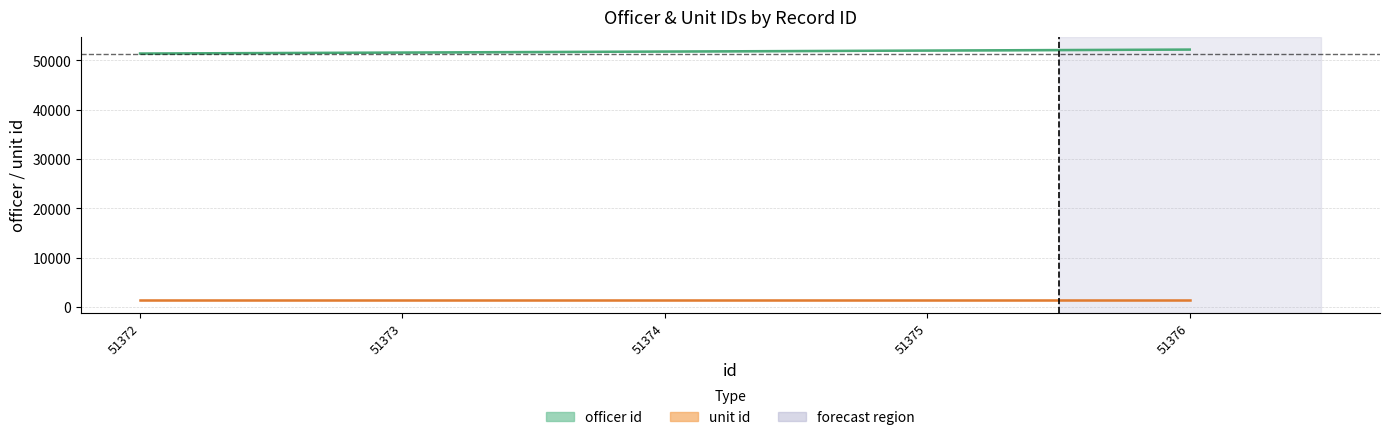

Which series changed the most between 51372 and 51374?

officer id